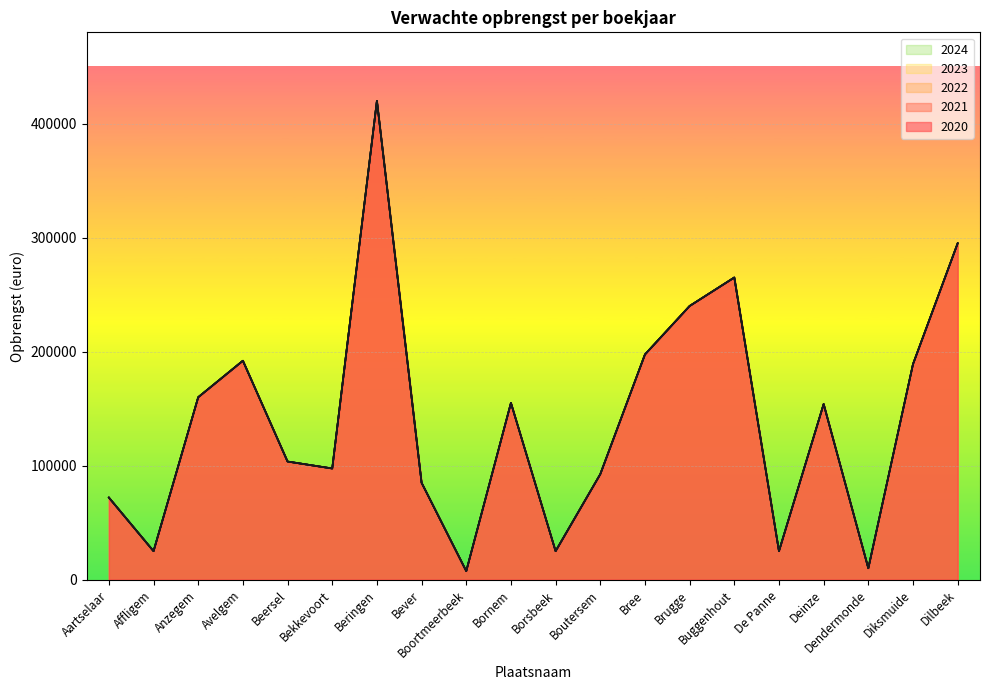

True or false: 2023 and 2021 intersect in this chart.

False